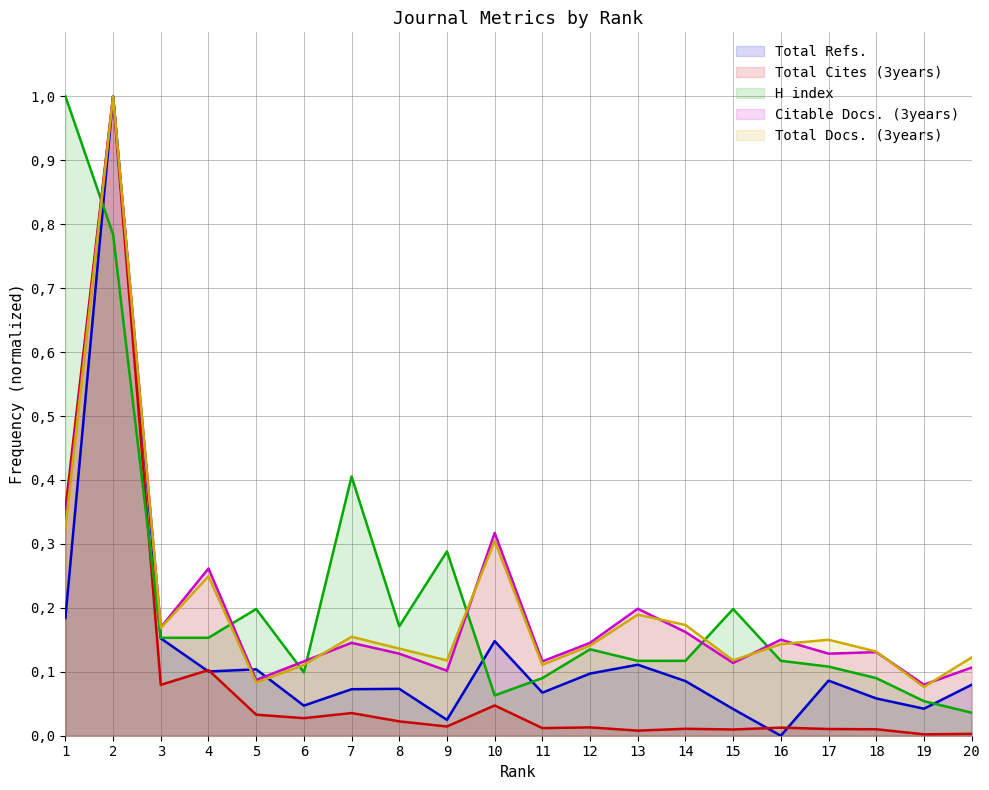

What is the sum of the Total Refs. values at 16 and 13?

0.1